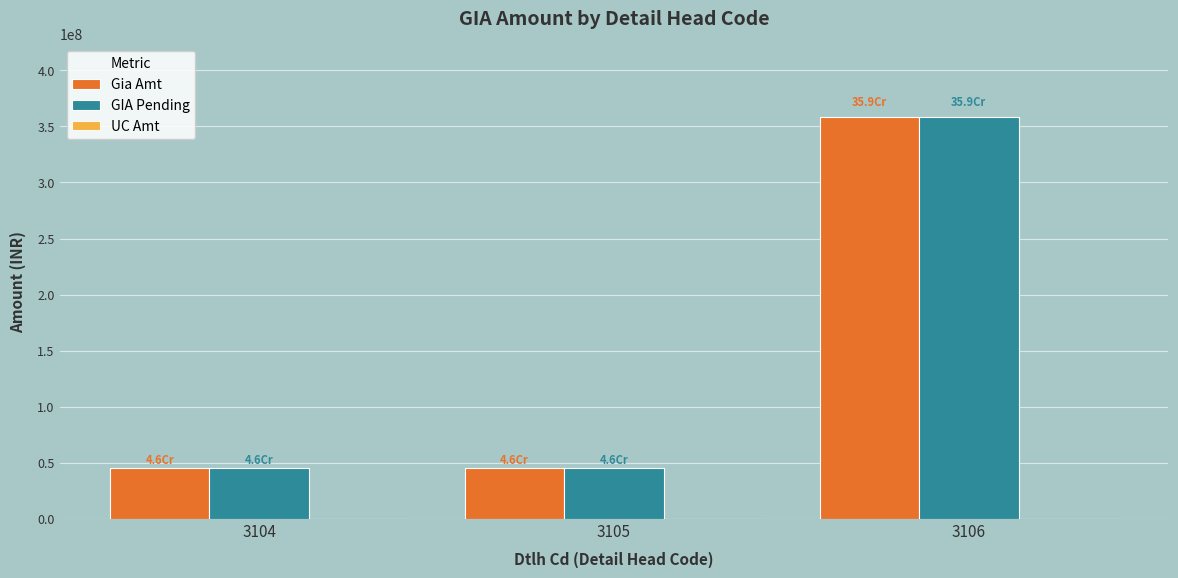

What is the minimum value shown in the chart?

45584798